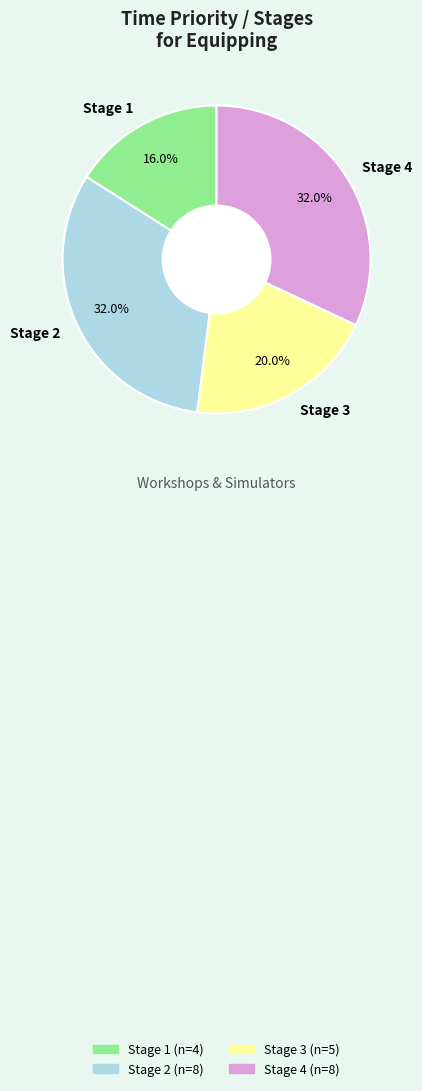

Do Stage 1 and Stage 2 together represent more than half of the pie?

No